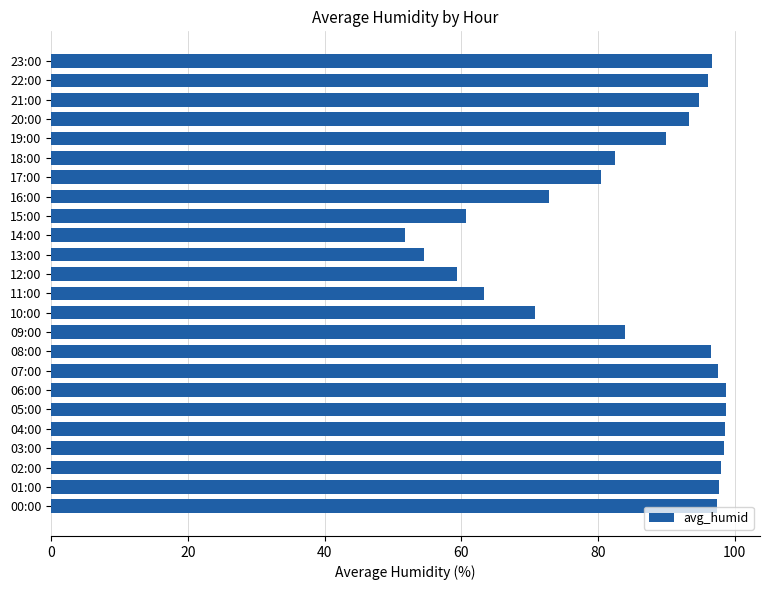

What is the change in value from 13:00 to 19:00?

+35.3